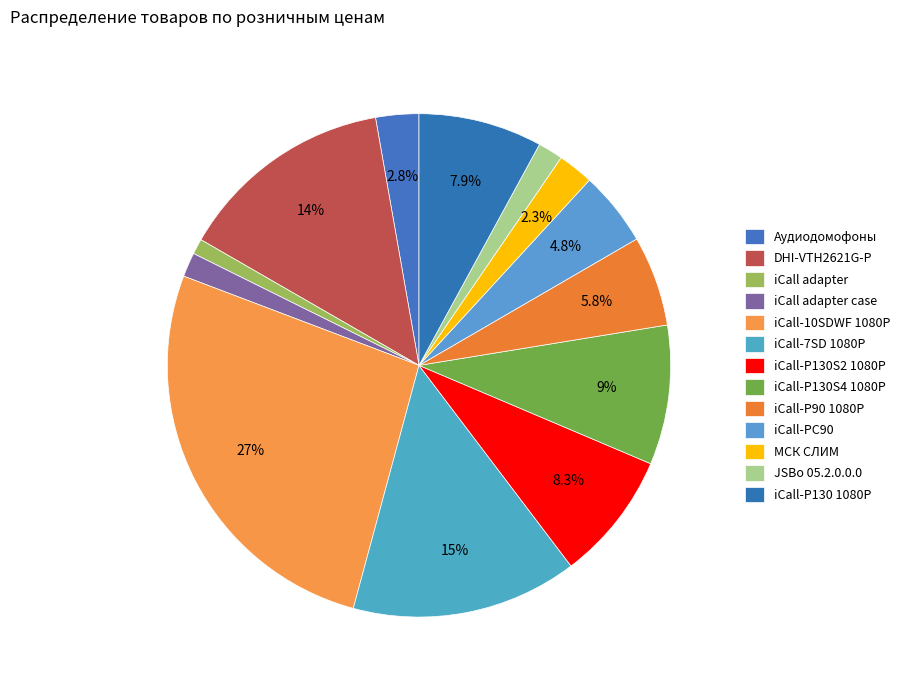

Rank the categories by value from highest to lowest.

iCall-10SDWF 1080P, iCall-7SD 1080P, DHI-VTH2621G-P, iCall-P130S4 1080P, iCall-P130S2 1080P, iCall-P130 1080P, iCall-P90 1080P, iCall-PC90, Аудиодомофоны, МСК СЛИМ, JSBo 05.2.0.0.0, iCall adapter case, iCall adapter